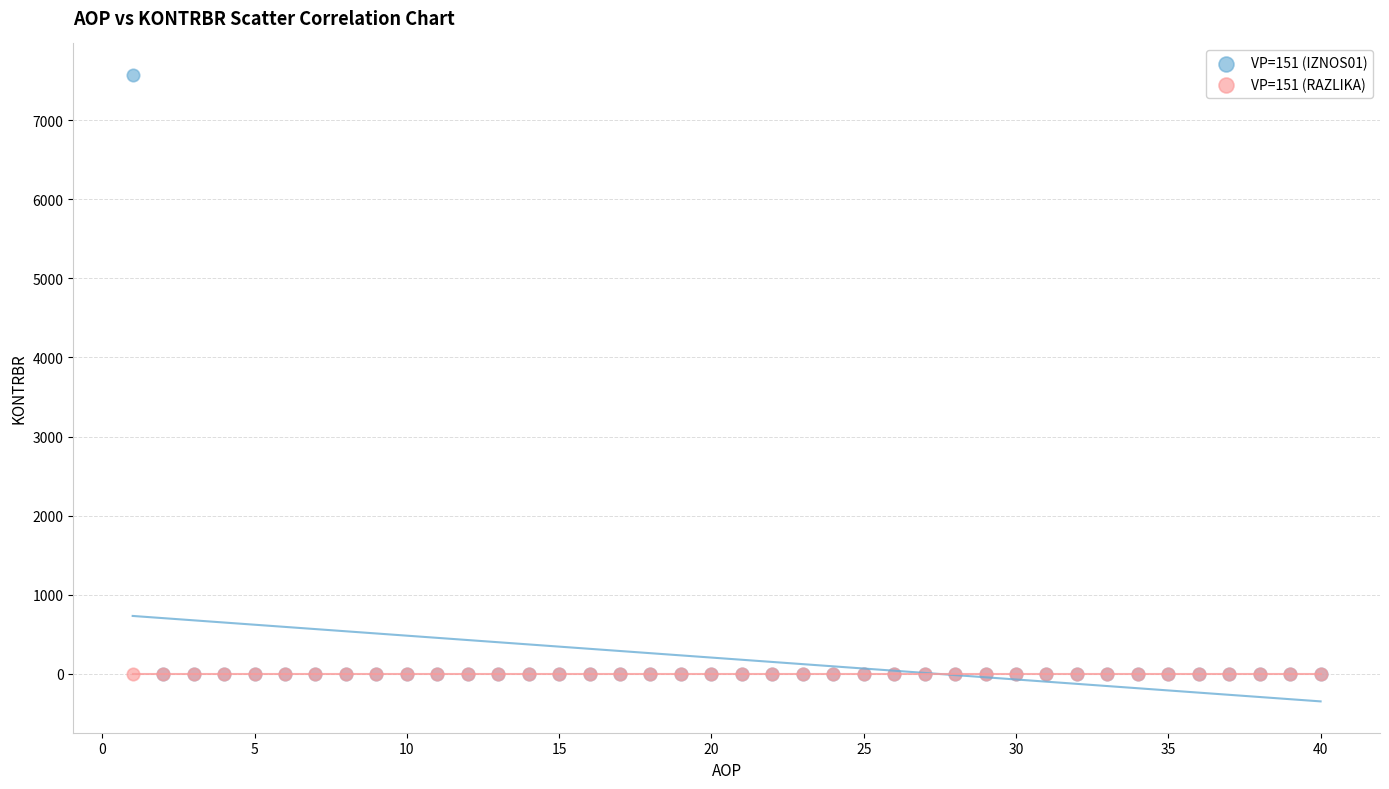

Which series contains the highest Y value?

VP=151 (IZNOS01)